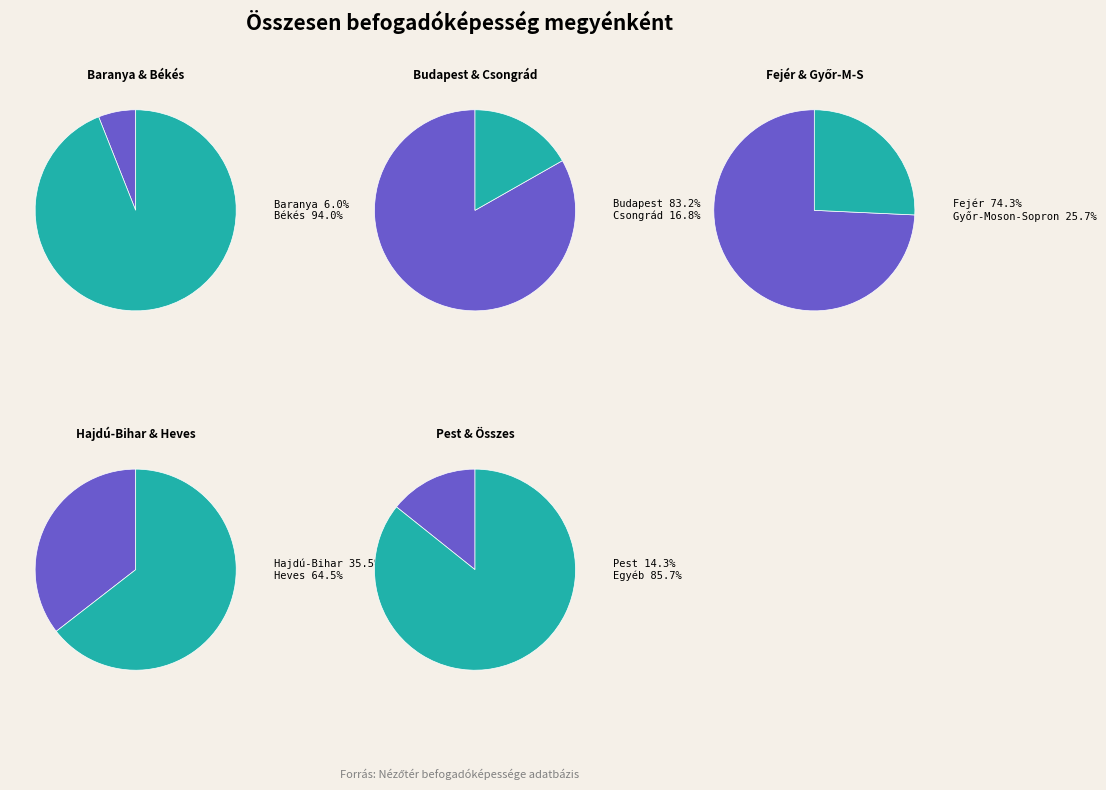

Does any single category account for the majority?

No